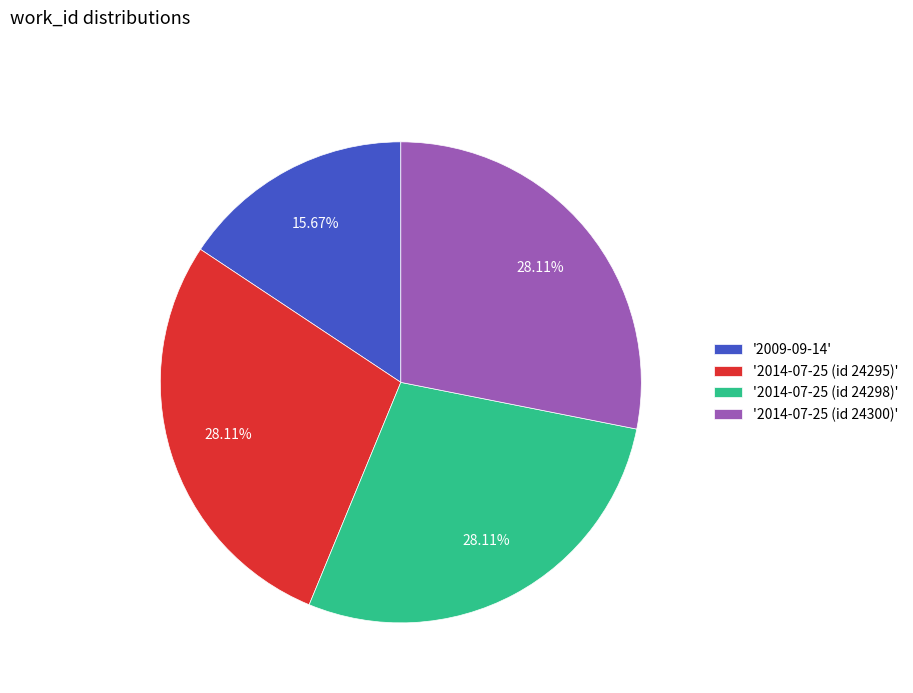

Count the number of slices in the pie.

4